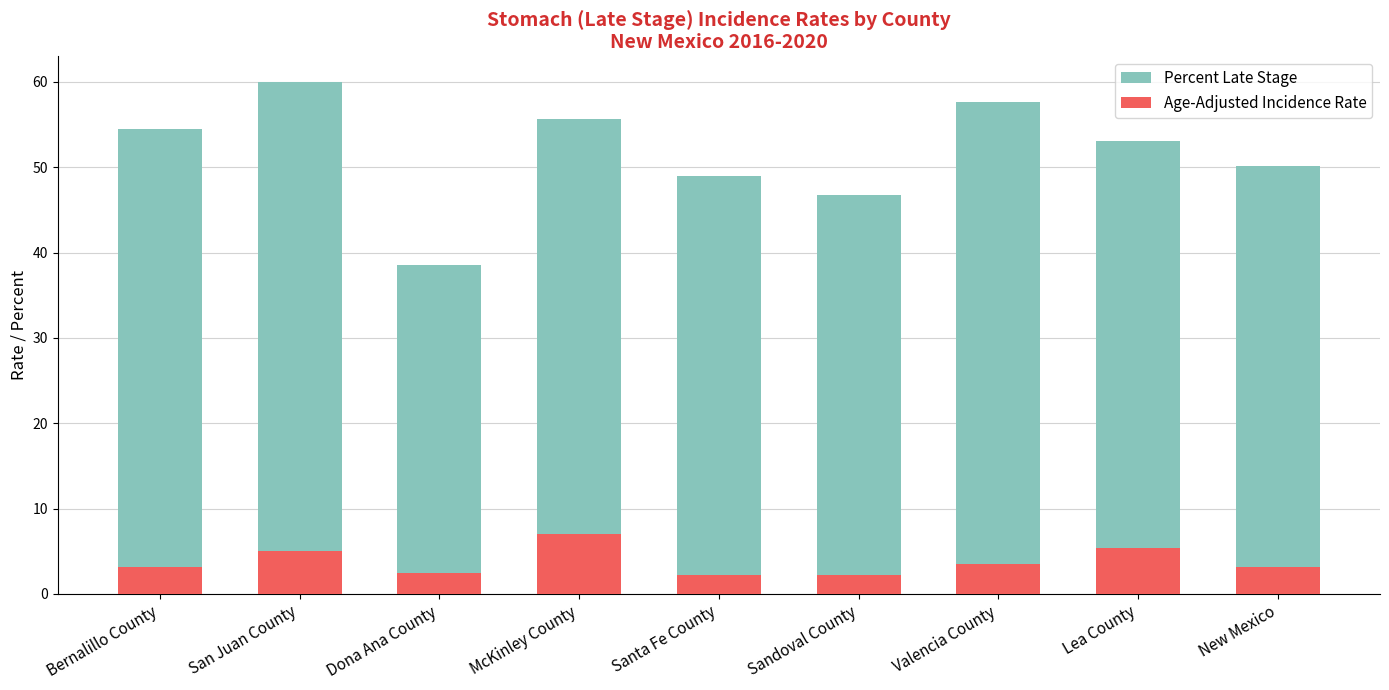

At Sandoval County, list the series in order from largest to smallest.

Percent Late Stage, Age-Adjusted Incidence Rate